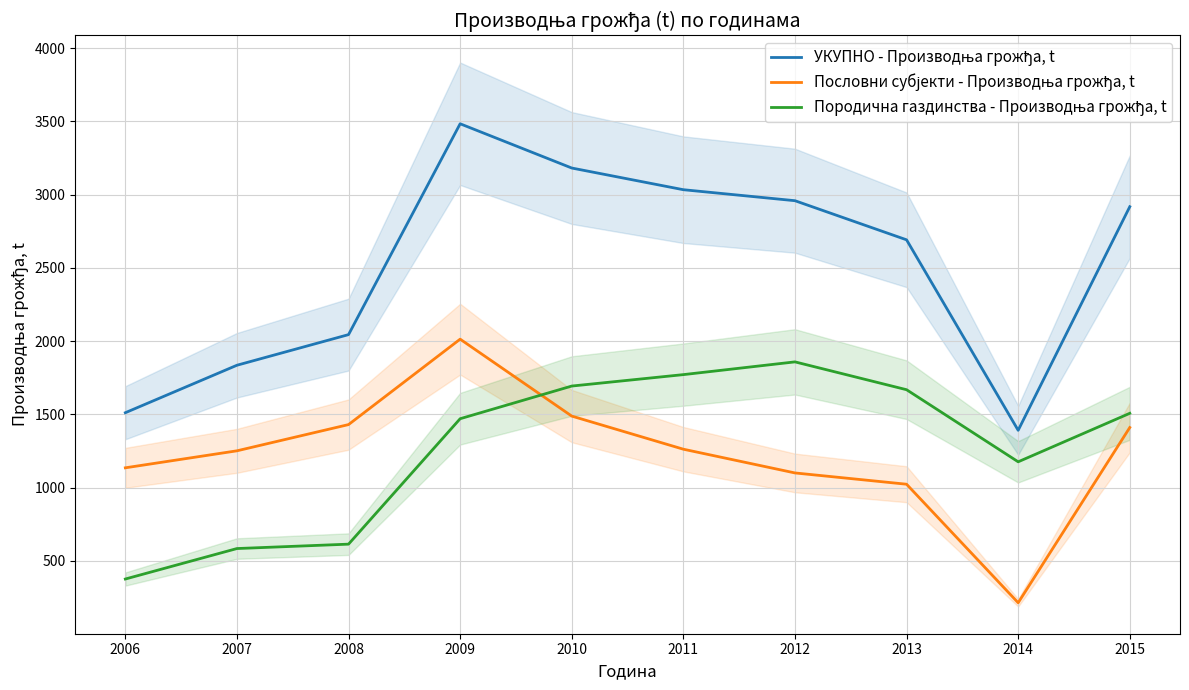

True or false: УКУПНО - Производња грожђа, t and Пословни субјекти - Производња грожђа, t cross at least once.

False